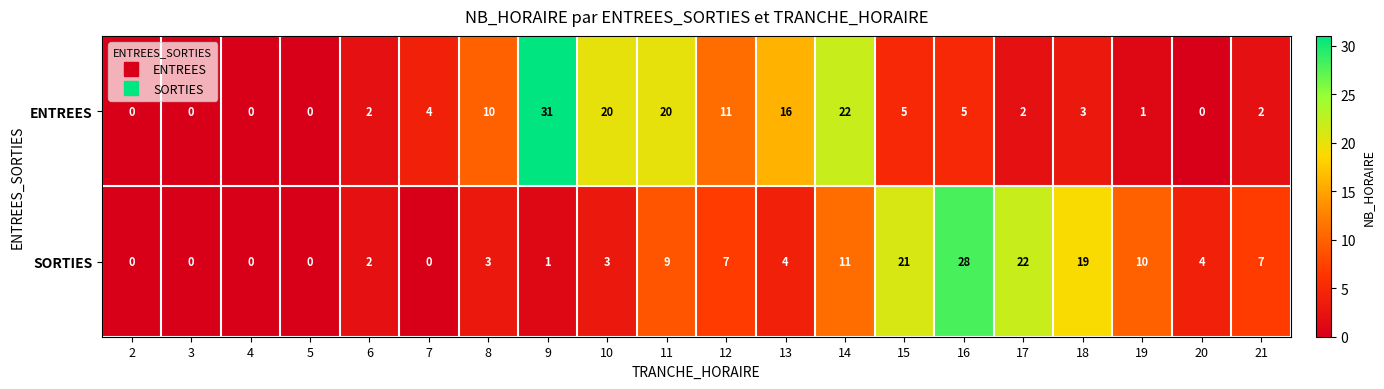

How many values in the SORTIES series are below 4?

9